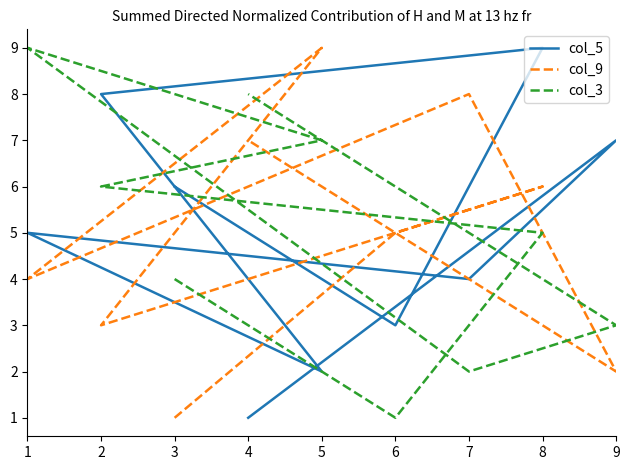

How many times do col_3 and col_9 cross each other?

6